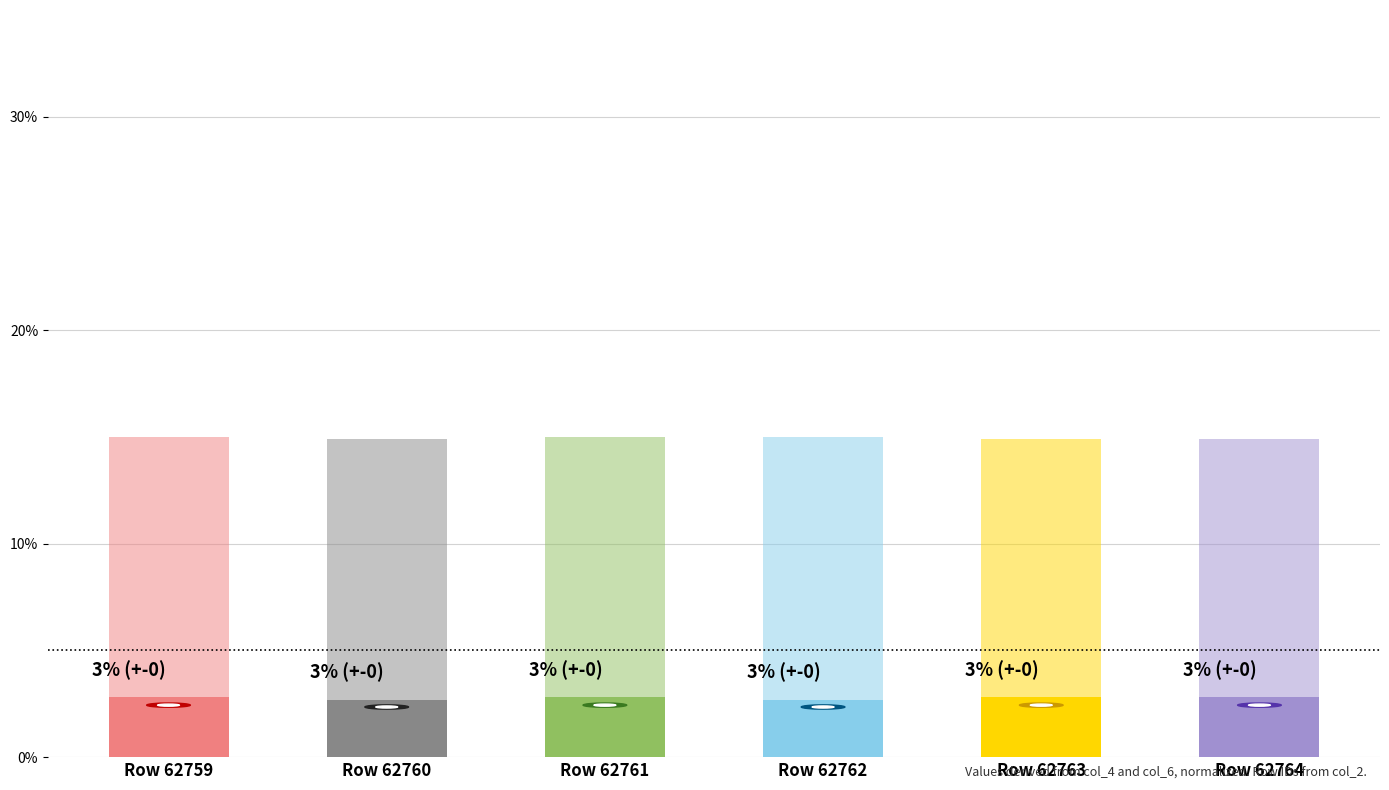

At which label is col_6 scaled closest to 14?

Row 62760